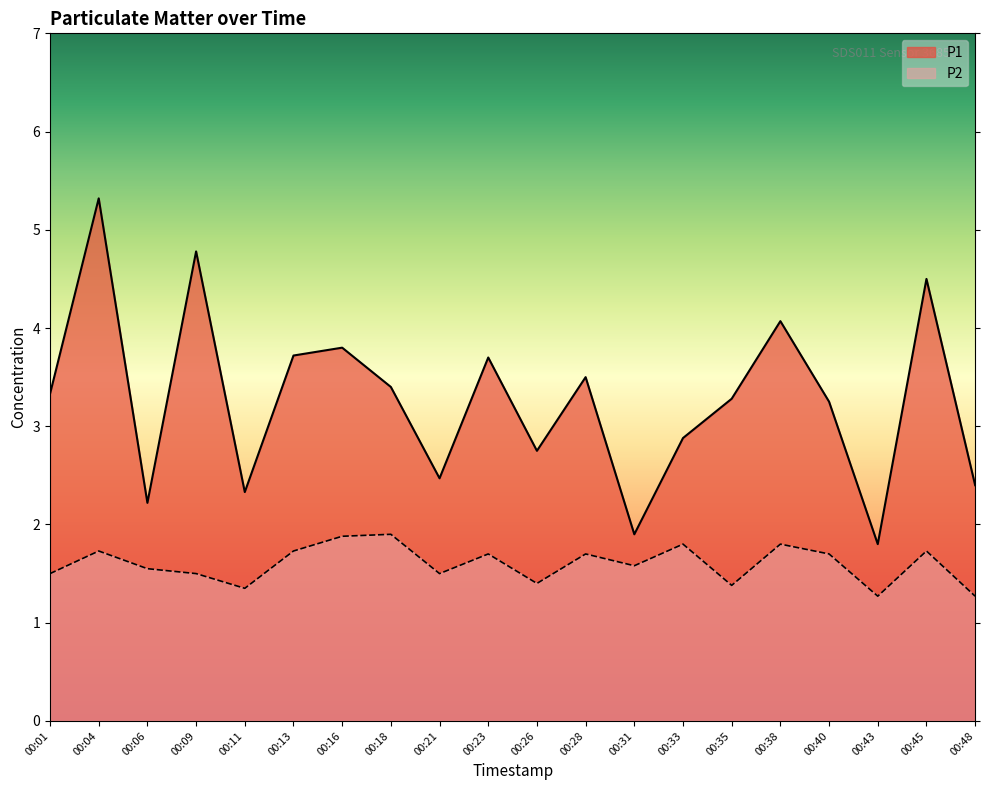

True or false: P1 and P2 cross at least once.

False